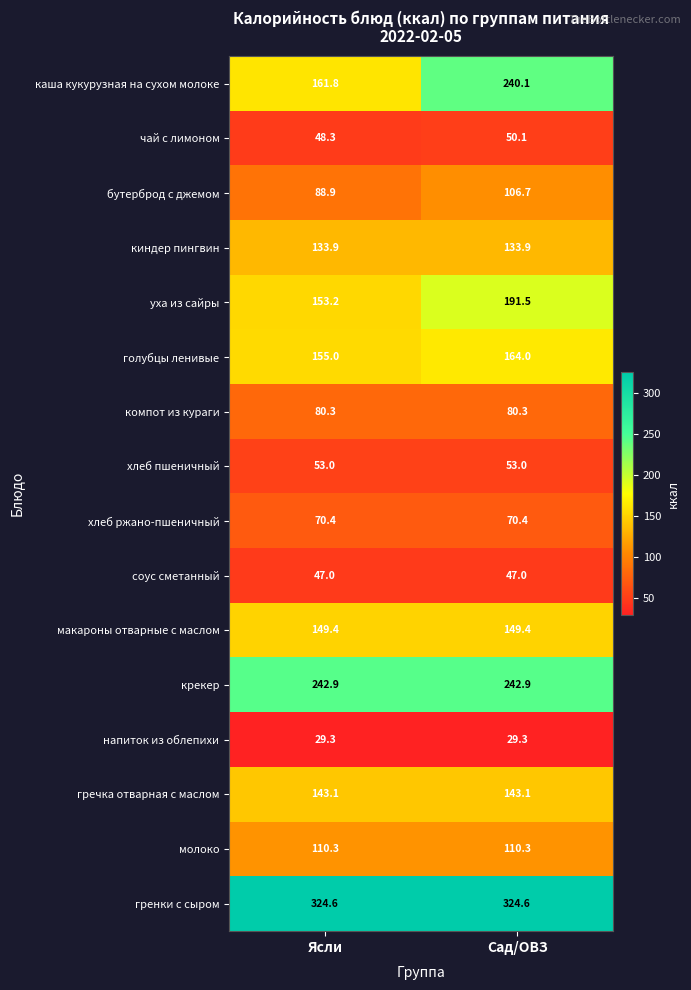

Rank the series by their maximum value, from lowest to highest.

напиток из облепихи, соус сметанный, чай с лимоном, хлеб пшеничный, хлеб ржано-пшеничный, компот из кураги, бутерброд с джемом, молоко, киндер пингвин, гречка отварная с маслом, макароны отварные с маслом, голубцы ленивые, уха из сайры, каша кукурузная на сухом молоке, крекер, гренки с сыром